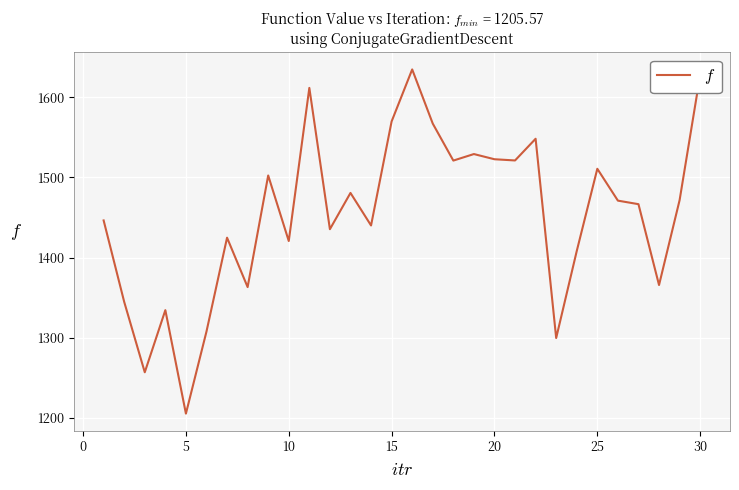

What is the maximum value shown in the chart?

1634.6